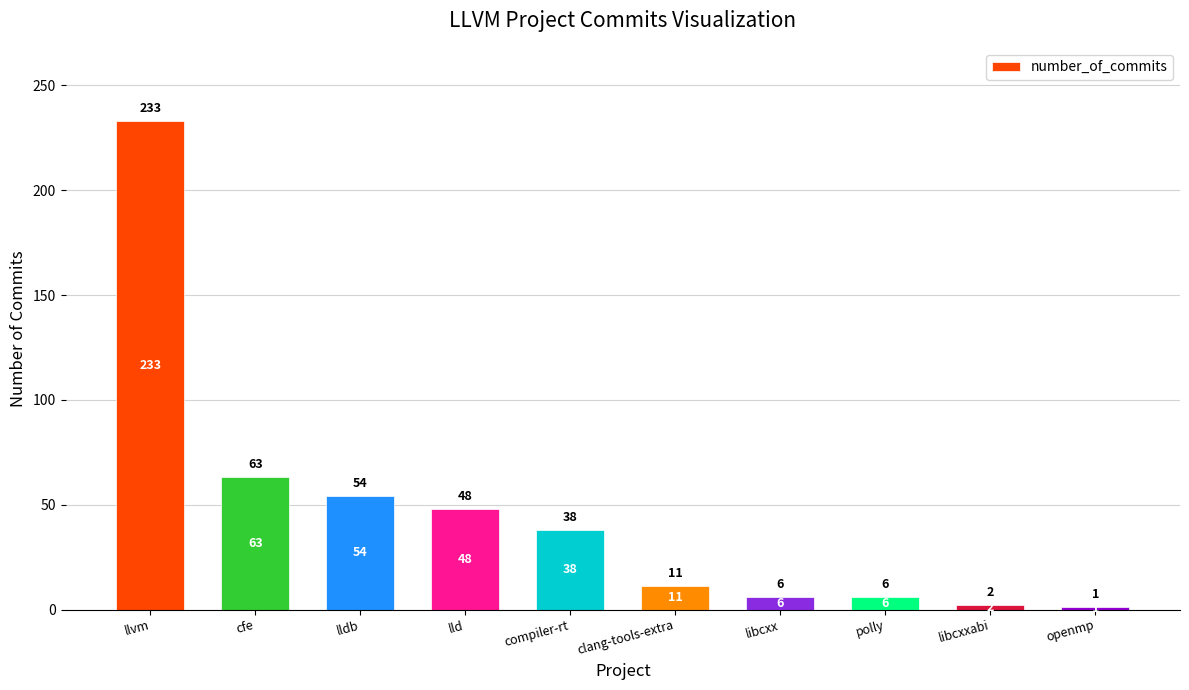

How many series are shown in this chart?

1